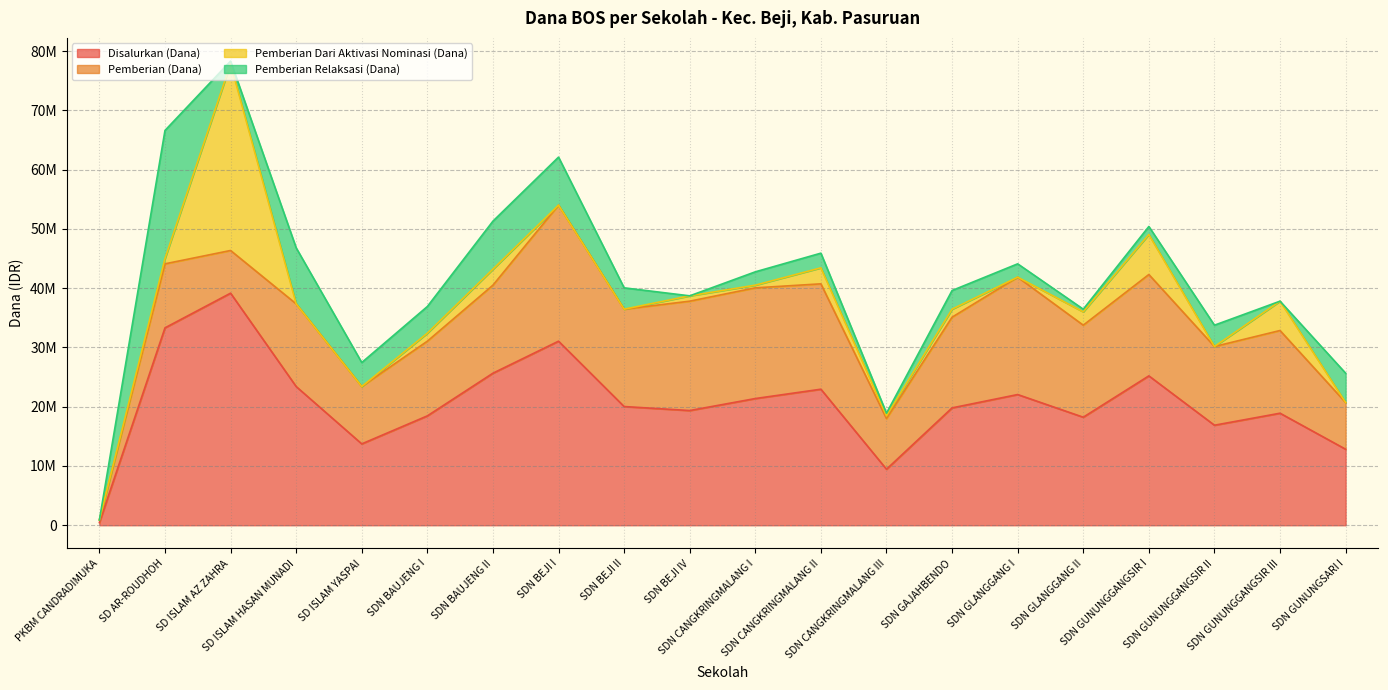

Reading left to right, extract all data points from this chart.

Disalurkan (Dana): 450000	33300000	39150000	23400000	13725000	18450000	25650000	31050000	20025000	19350000	21375000	22950000	9450000	19800000	22050000	18225000	25200000	16875000	18900000	12825000
Pemberian (Dana): 450000	10800000	7200000	13950000	9675000	12600000	14850000	22950000	16425000	18450000	18675000	17775000	8550000	15300000	19800000	15525000	17100000	13275000	13950000	7875000
Pemberian Dari Aktivasi Nominasi (Dana): 0	900000	31500000	0	0	1350000	2700000	0	0	900000	450000	2700000	450000	1350000	0	2250000	6750000	0	4950000	0
Pemberian Relaksasi (Dana): 0	21600000	450000	9450000	4050000	4500000	8100000	8100000	3600000	0	2250000	2475000	450000	3150000	2250000	450000	1350000	3600000	0	4950000